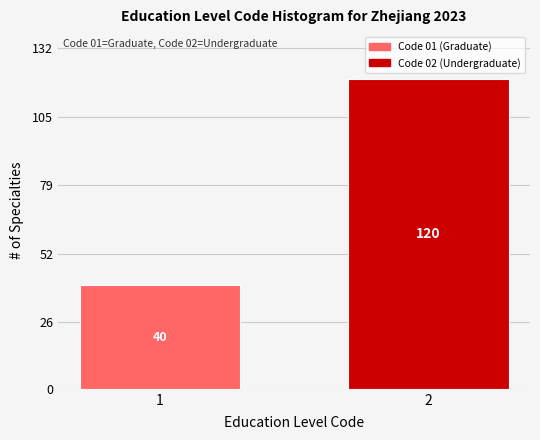

Reading left to right, what are all the values shown in this chart?

40	120